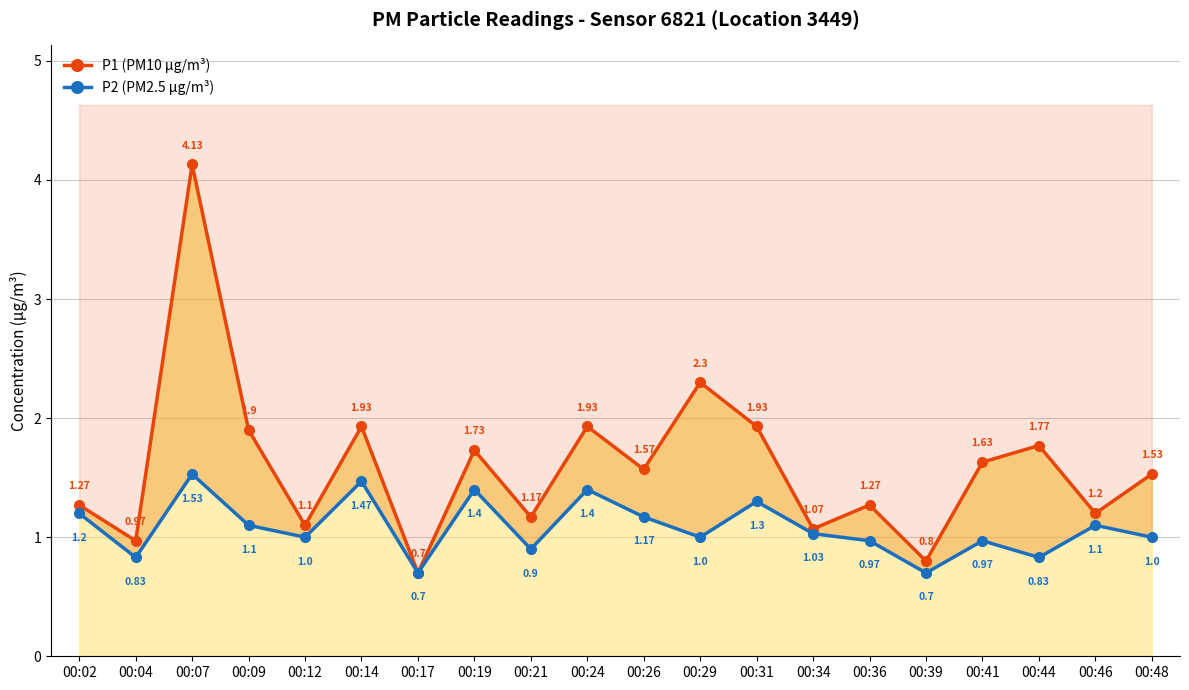

What is the value of the P1 (PM10 µg/m³) point at the 7th from the left?

0.7